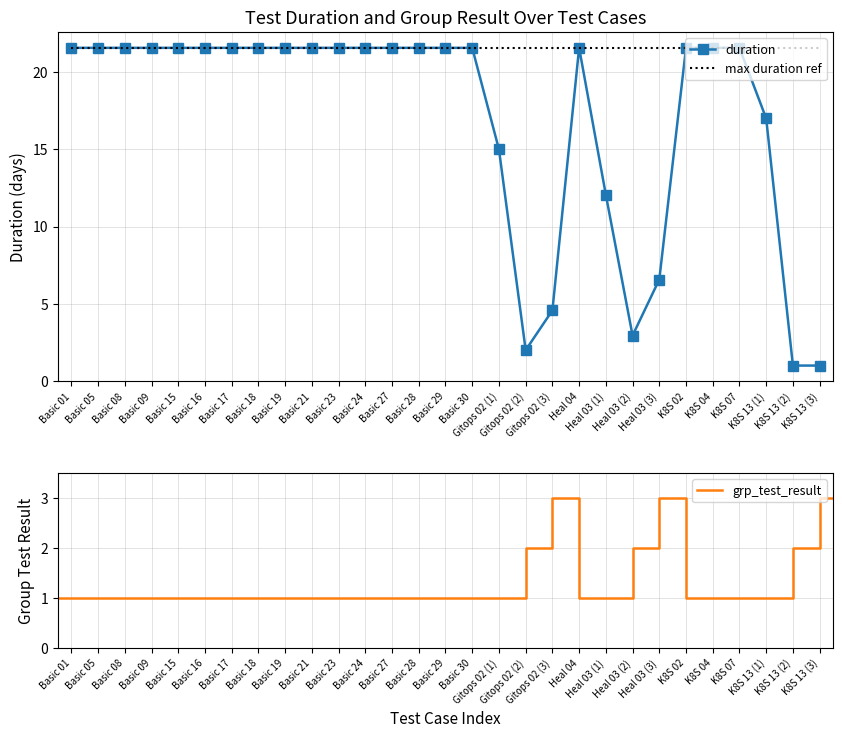

What is the minimum value shown in the chart?

1.0